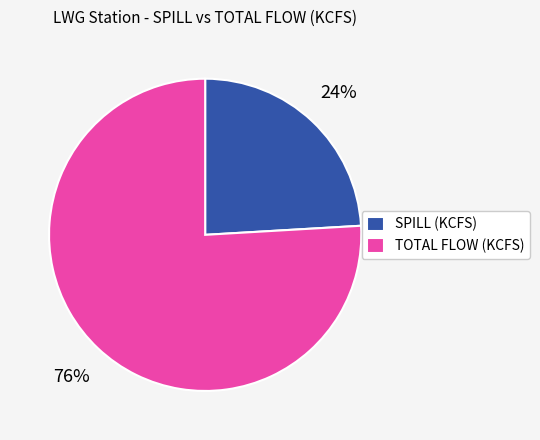

Combined, do SPILL (KCFS) and TOTAL FLOW (KCFS) account for over 50%?

Yes